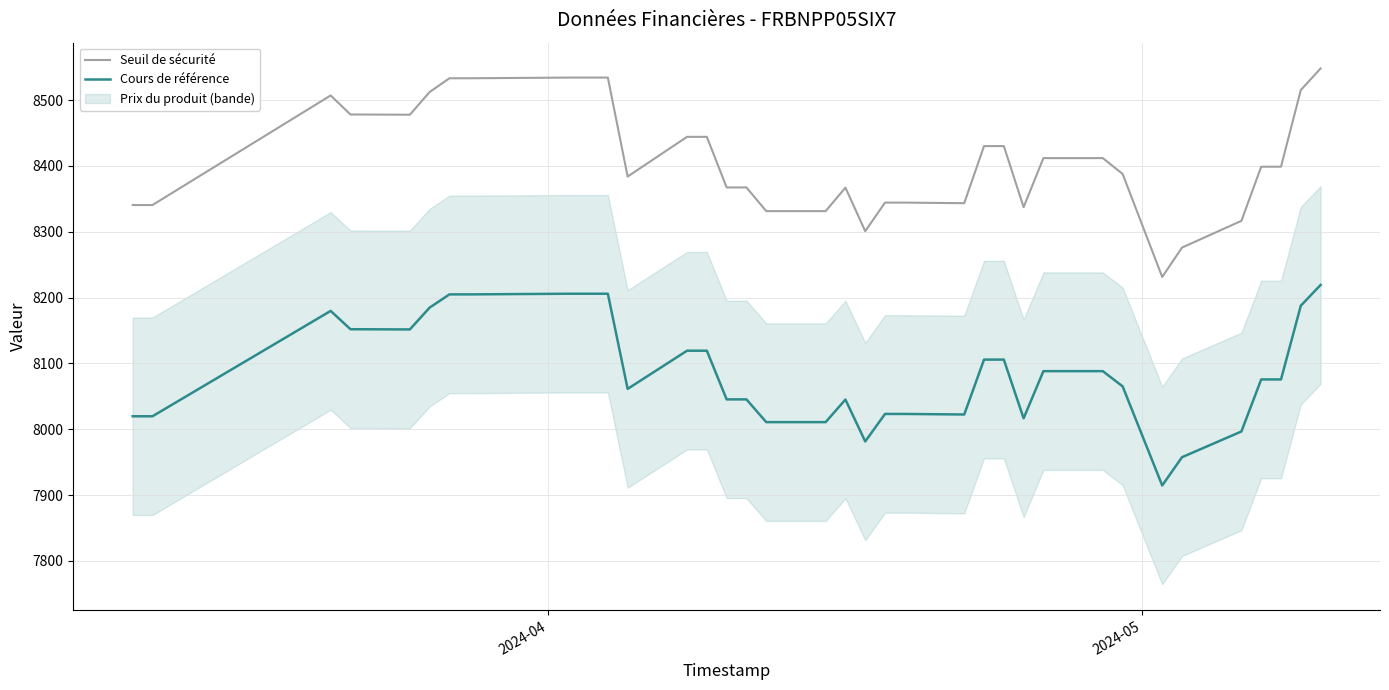

How many lines are shown in the chart?

2